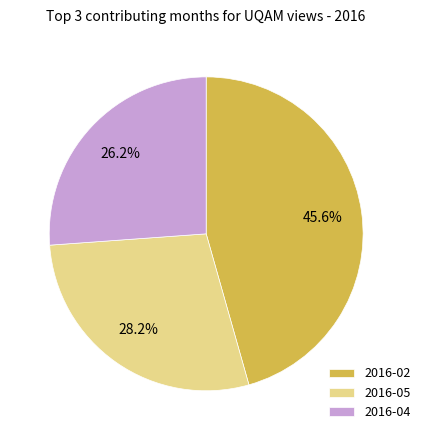

Rank the categories by value from highest to lowest.

2016-02, 2016-05, 2016-04